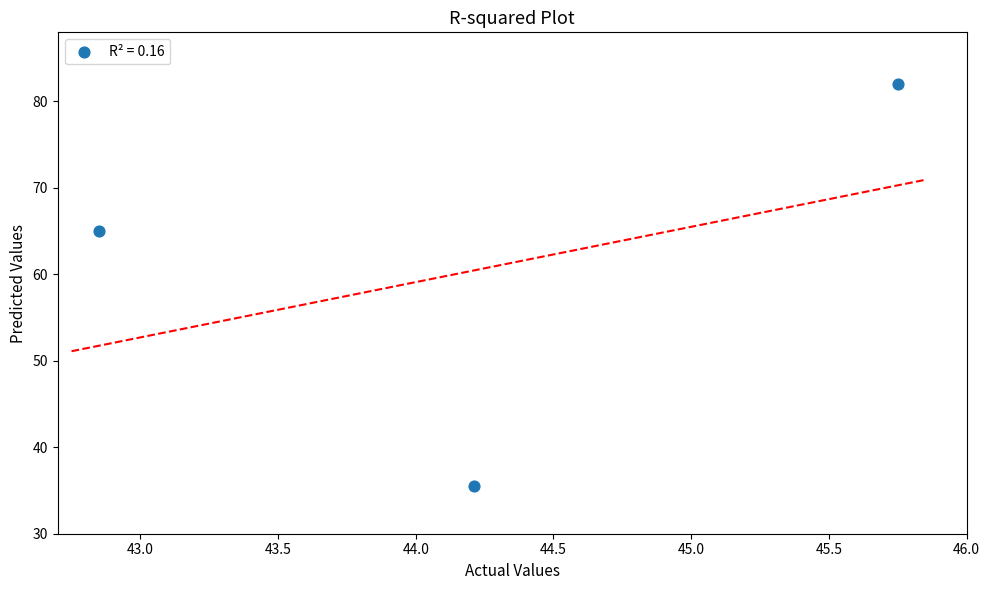

What Y value in the scatter plot is closest to 58?

65.0